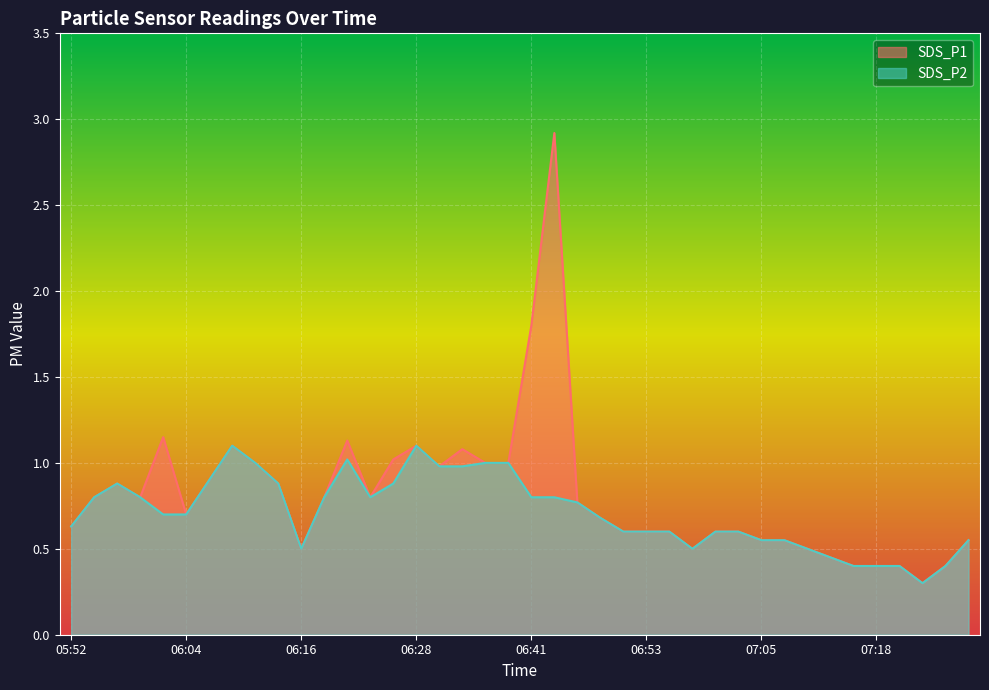

At which category does the chart reach its minimum across all series?

07:23